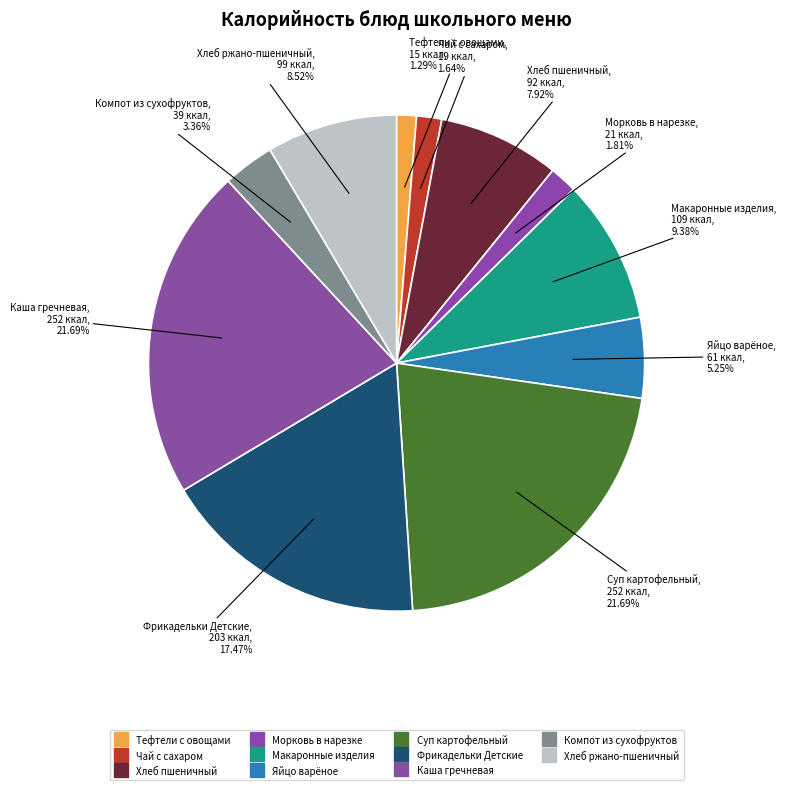

How much of the chart is everything except Фрикадельки Детские?

82.5%